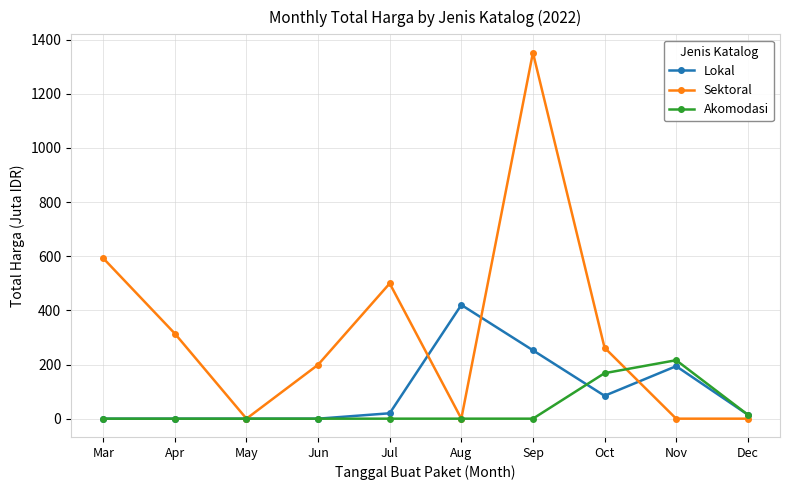

What is the total value across all series at Sep?

1604.2